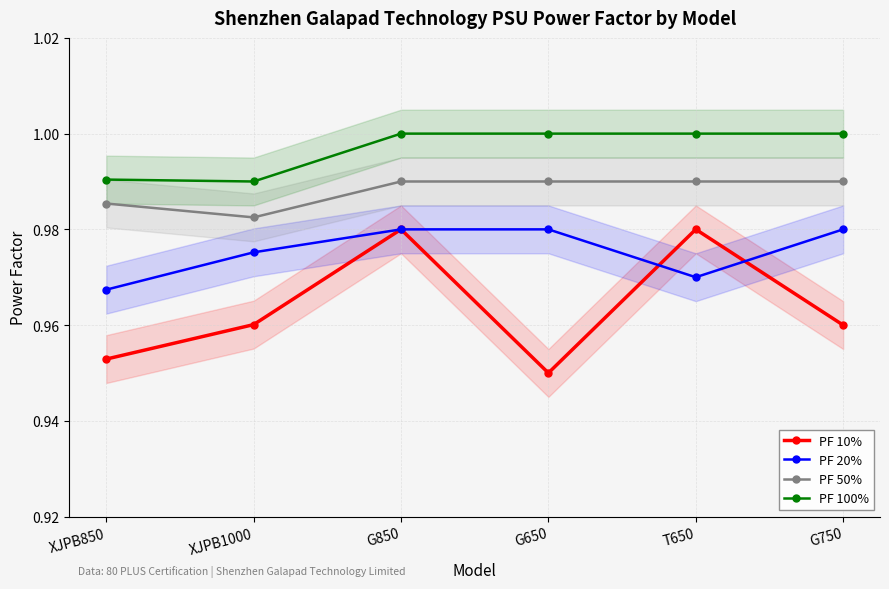

Reading left to right, what are all the values shown in this chart?

PF 10%: XJPB850=1.0	XJPB1000=1.0	G850=1.0	G650=0.9	T650=1.0	G750=1.0
PF 20%: XJPB850=1.0	XJPB1000=1.0	G850=1.0	G650=1.0	T650=1.0	G750=1.0
PF 50%: XJPB850=1.0	XJPB1000=1.0	G850=1.0	G650=1.0	T650=1.0	G750=1.0
PF 100%: XJPB850=1.0	XJPB1000=1.0	G850=1.0	G650=1.0	T650=1.0	G750=1.0